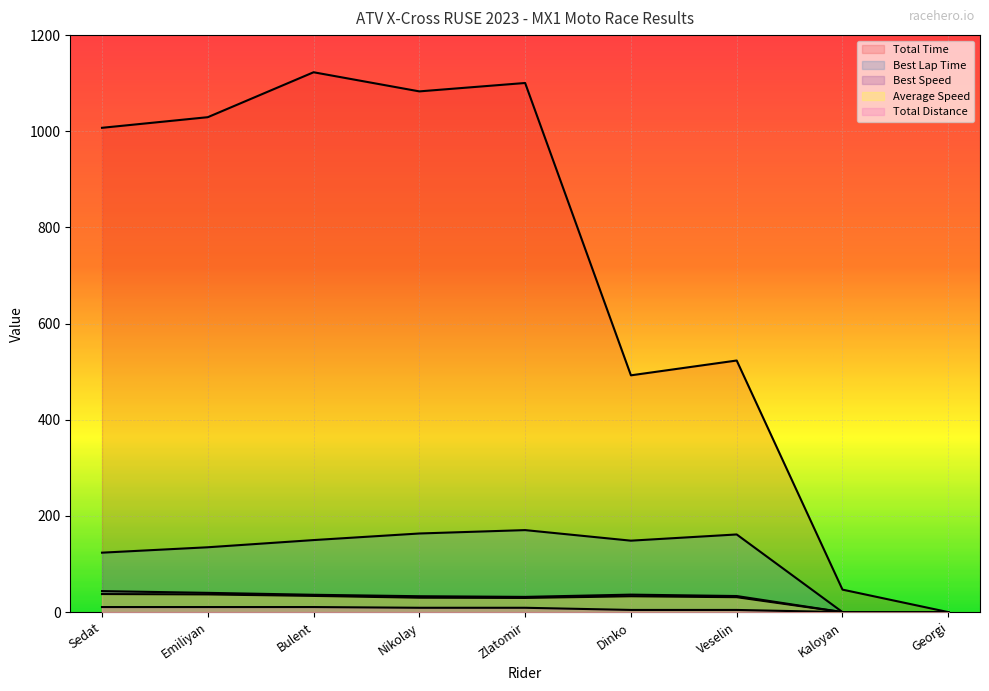

Does the chart display data point markers on the line(s)?

No